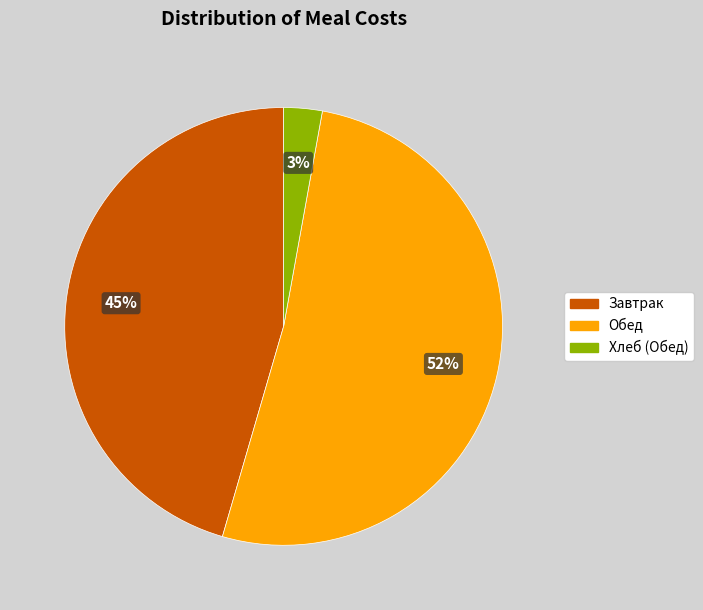

What is the largest slice in the pie chart?

Обед